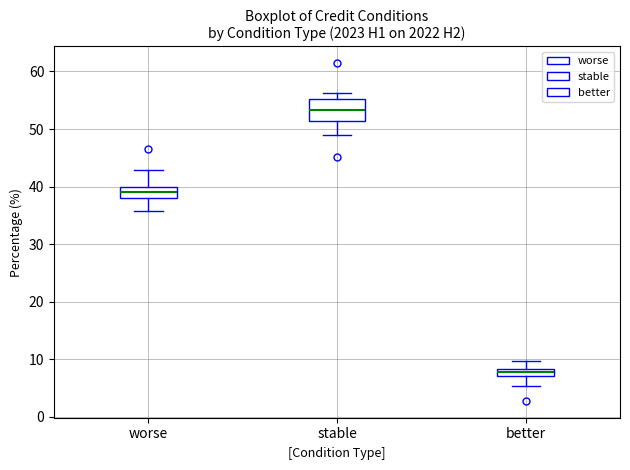

Comparing the boxes themselves (not the whiskers), which one is the tallest?

stable